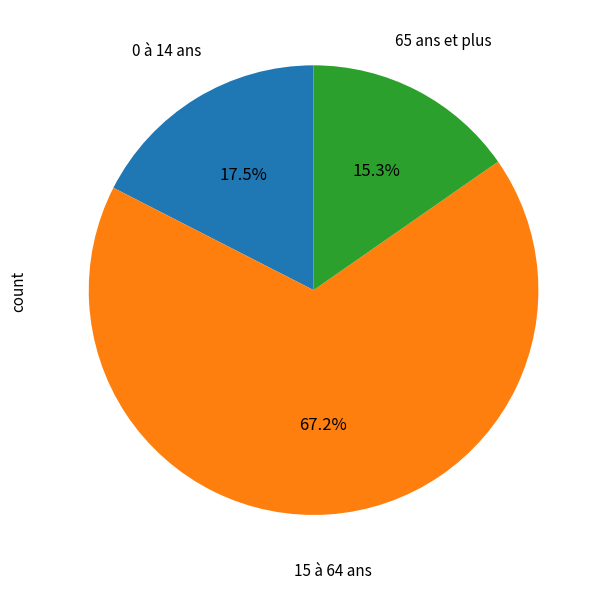

Is the sum of 65 ans et plus and 15 à 64 ans greater than half?

Yes